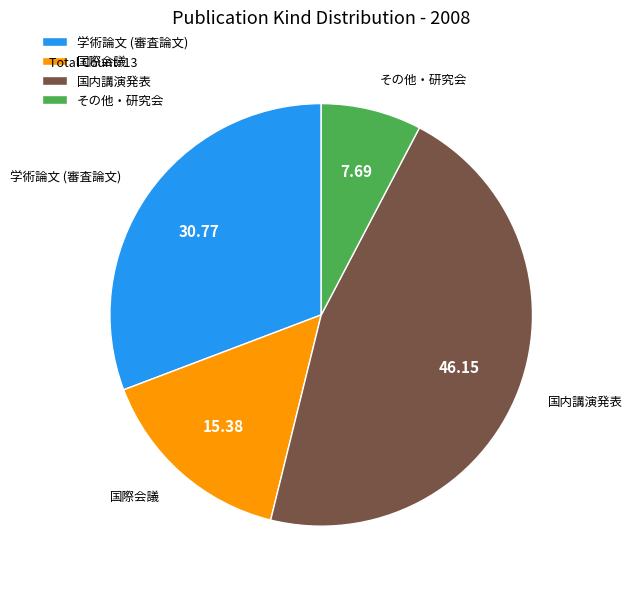

Which category has the smallest portion of the pie?

その他・研究会